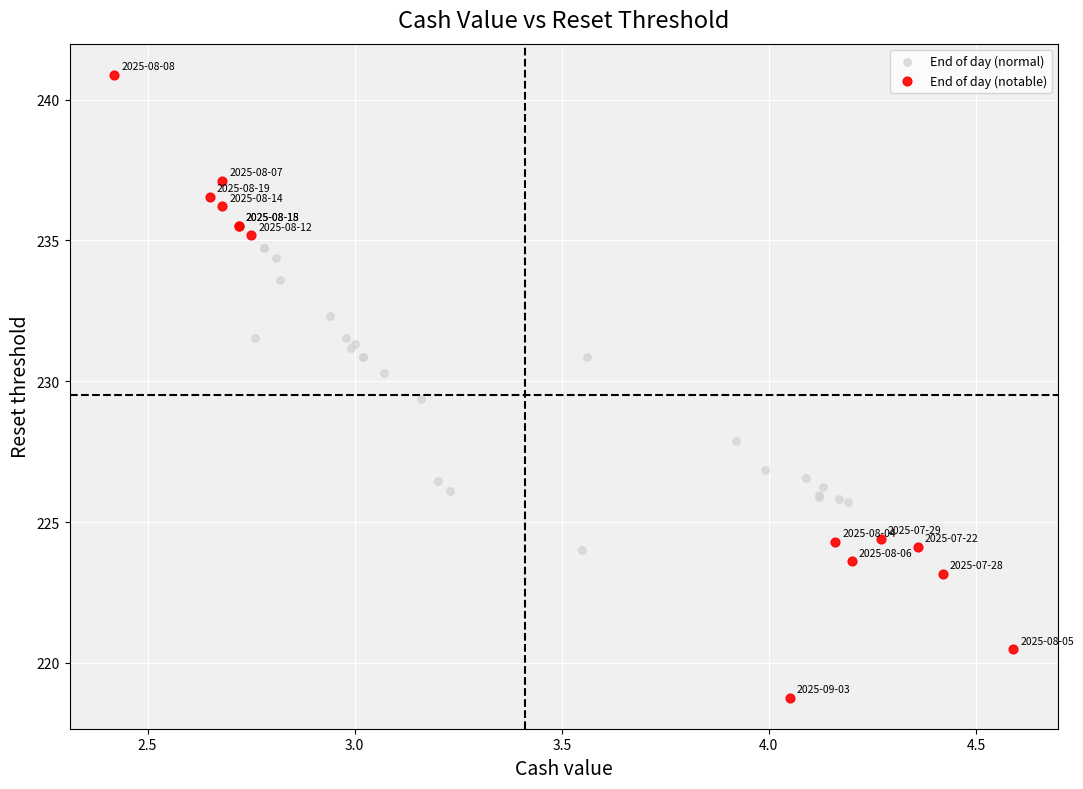

Which series has the widest spread of Y values?

End of day (notable)